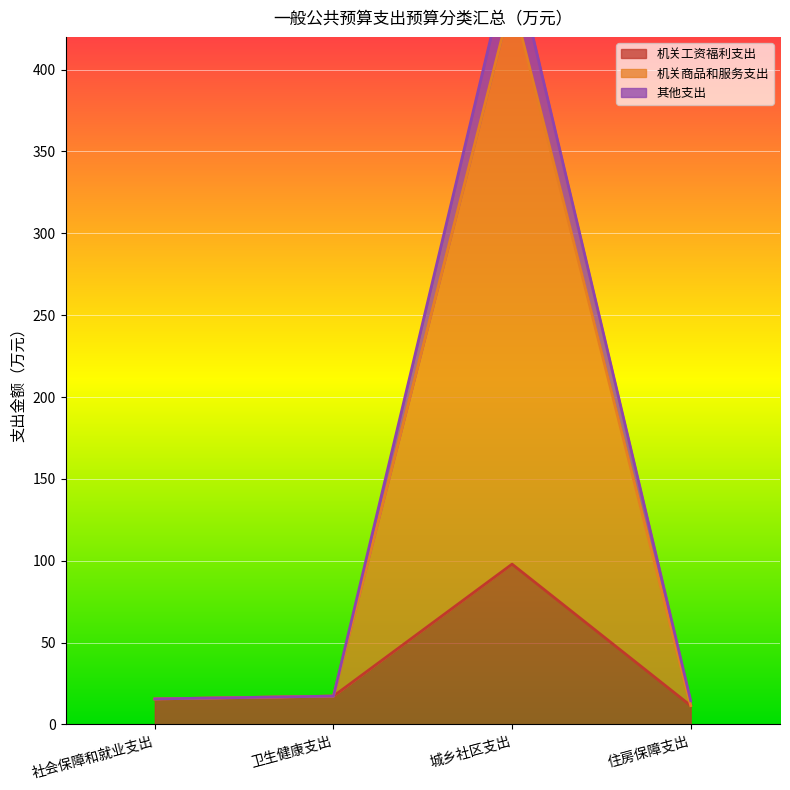

Is it true that 机关商品和服务支出 equals 14.5 at 住房保障支出?

True